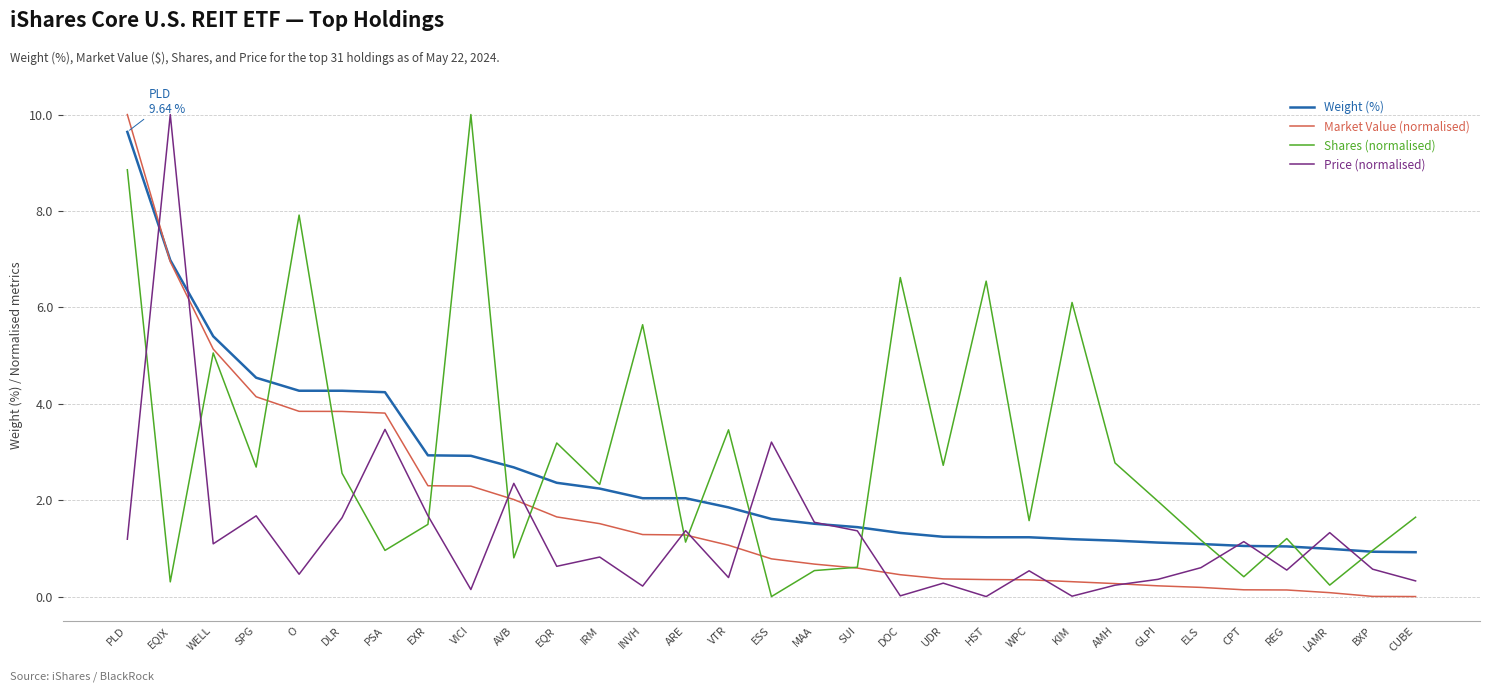

Does the chart have visible grid lines?

Yes